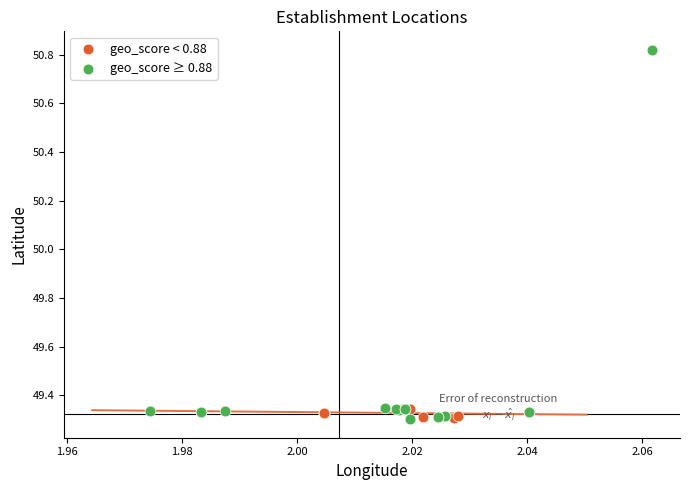

Which series has the widest spread of Y values?

geo_score ≥ 0.88